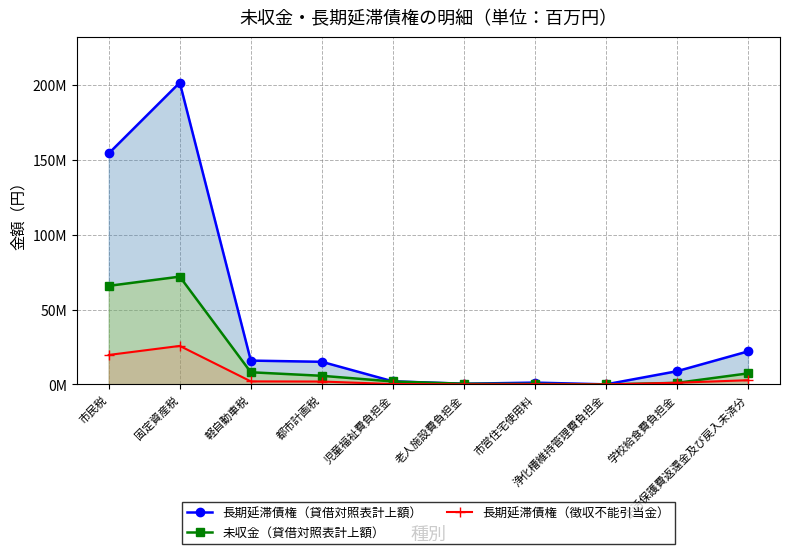

Reading right to left, what are all the values shown in this chart?

長期延滞債権（貸借対照表計上額）: 22052769	8823645	47700	1205825	461111	2057920	15103985	15905270	201482461	154218243
未収金（貸借対照表計上額）: 7370311	1041774	3600	332300	452961	1964600	5756938	8118800	71954883	65800908
長期延滞債権（徴収不能引当金）: 2813933	1125897	6087	153863	58838	262591	1927268	2029512	25709162	19678248